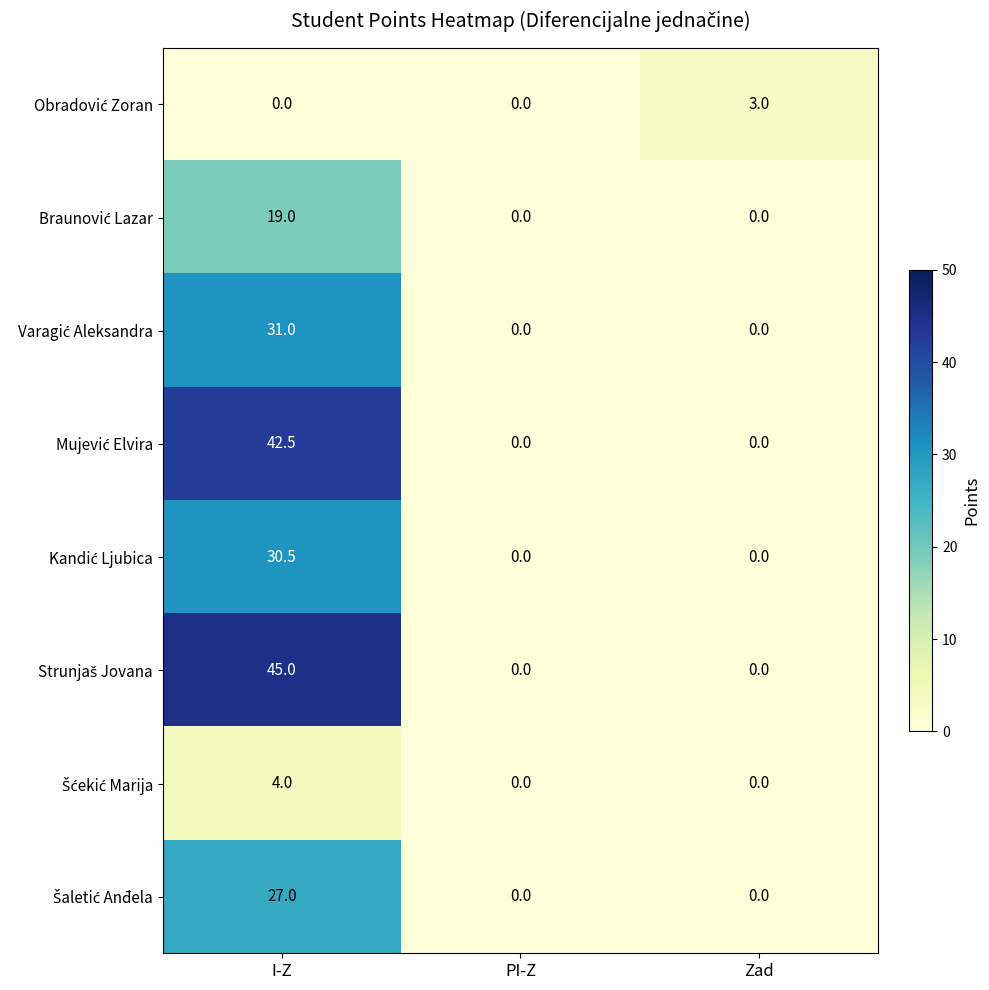

At which category does the chart reach its peak across all series?

I-Z